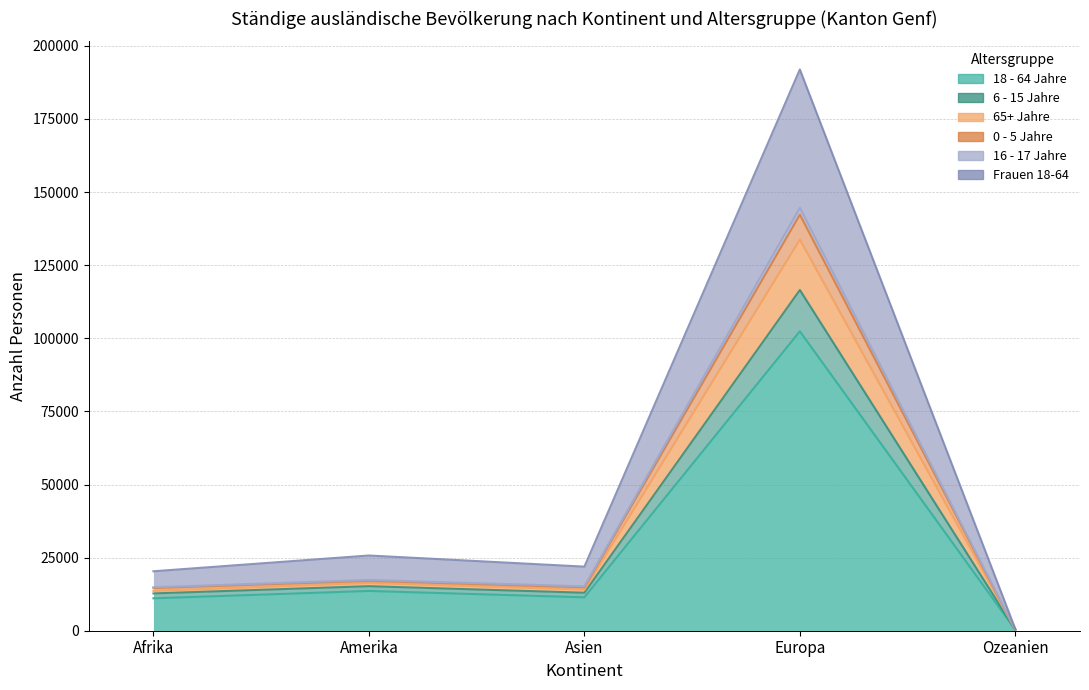

What is the smallest value displayed?

307